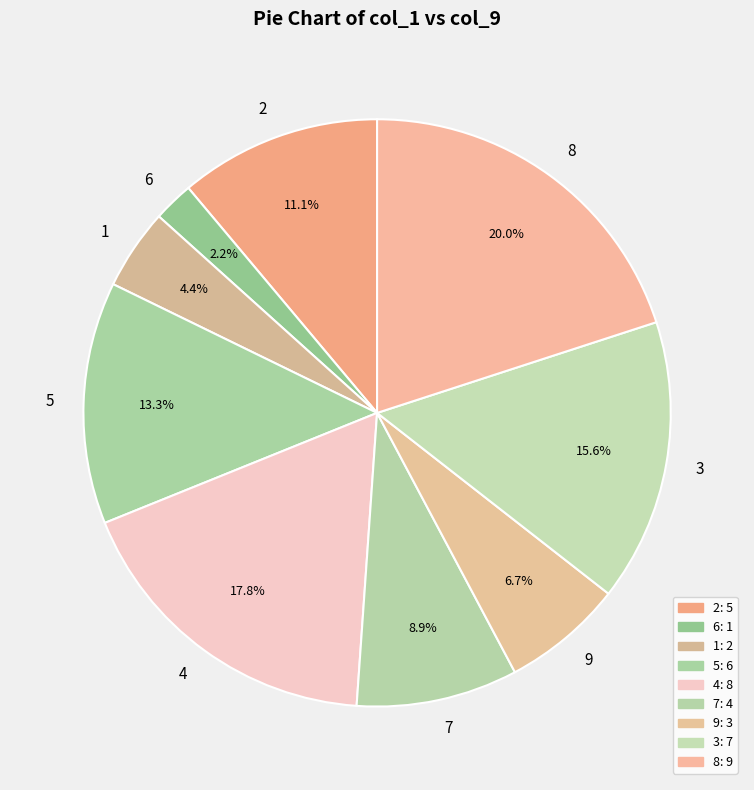

Do 5 and 9 together represent more than half of the pie?

No